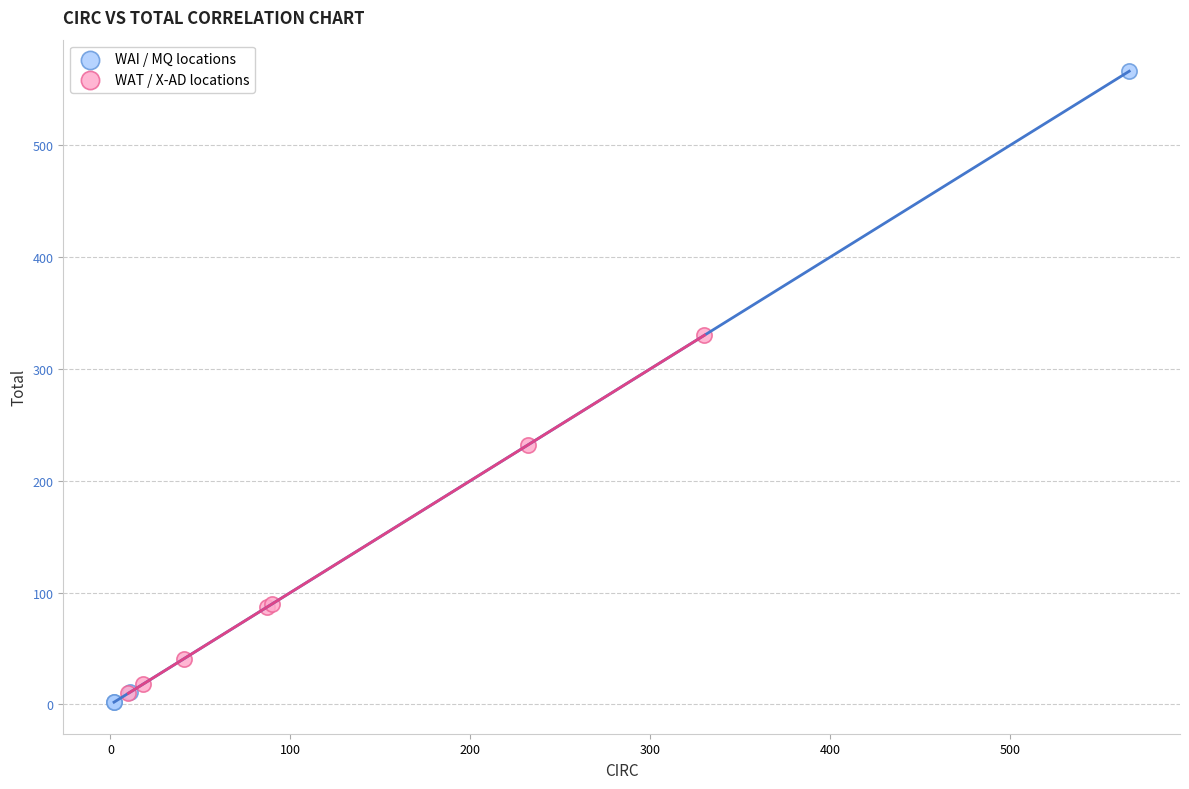

Which series has the widest spread of Y values?

WAI / MQ locations